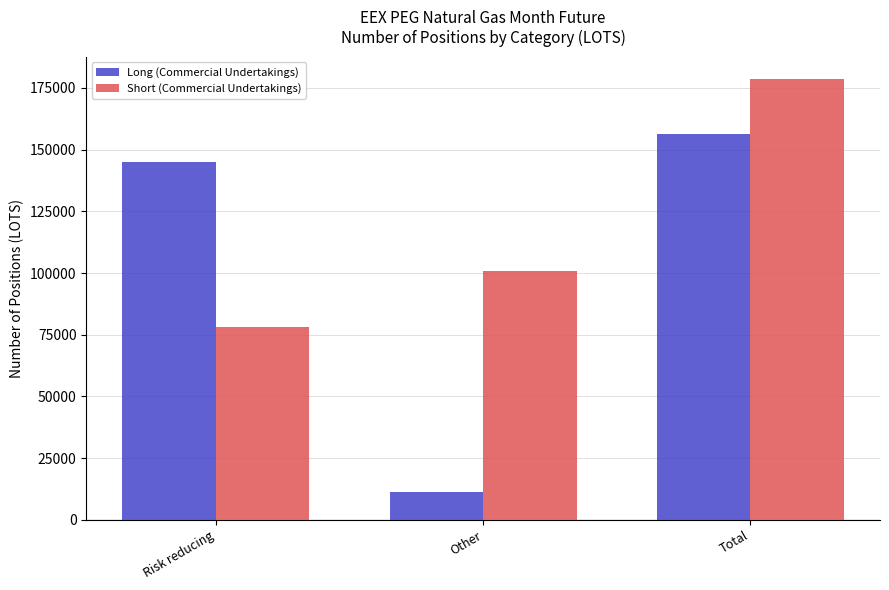

Which series changed the most between Risk reducing and Total?

Short (Commercial Undertakings)